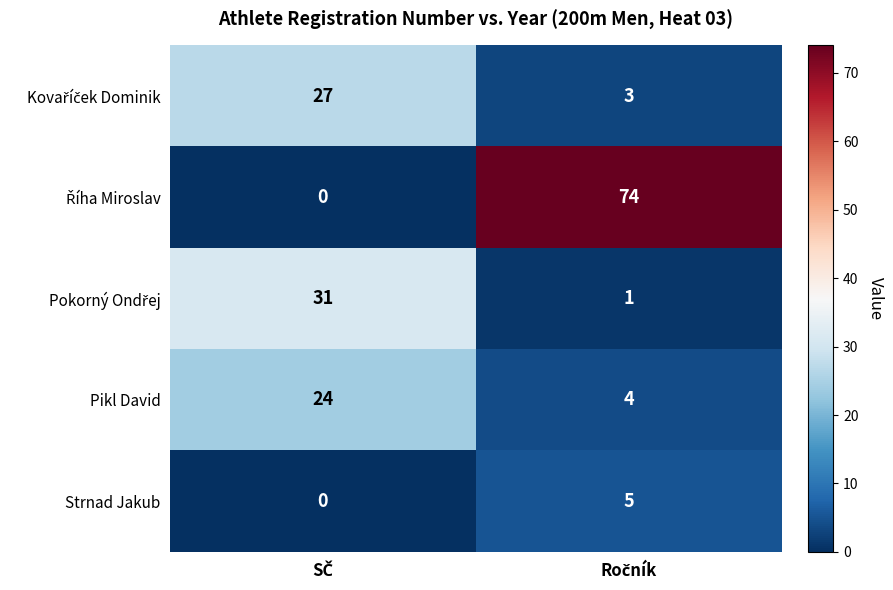

What is the average value of the Pikl David series?

14